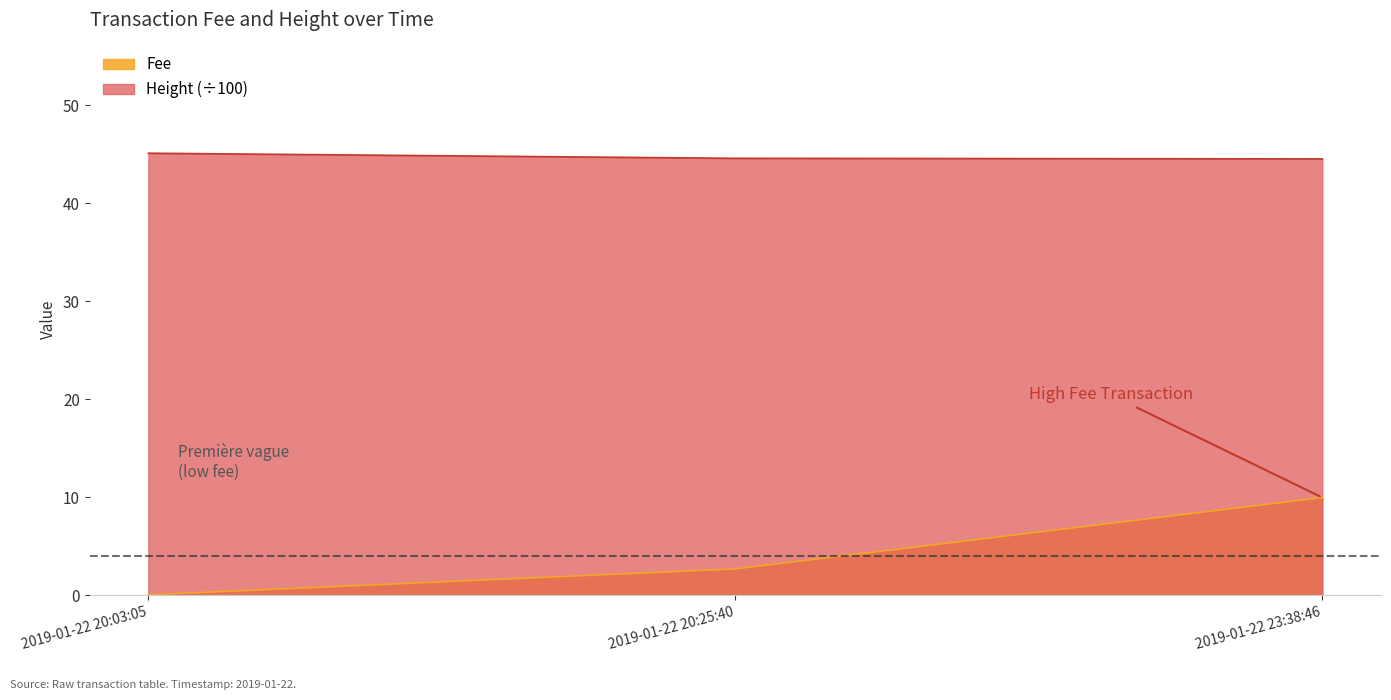

What is the label of the 2nd point from the right?

2019-01-22 20:25:40